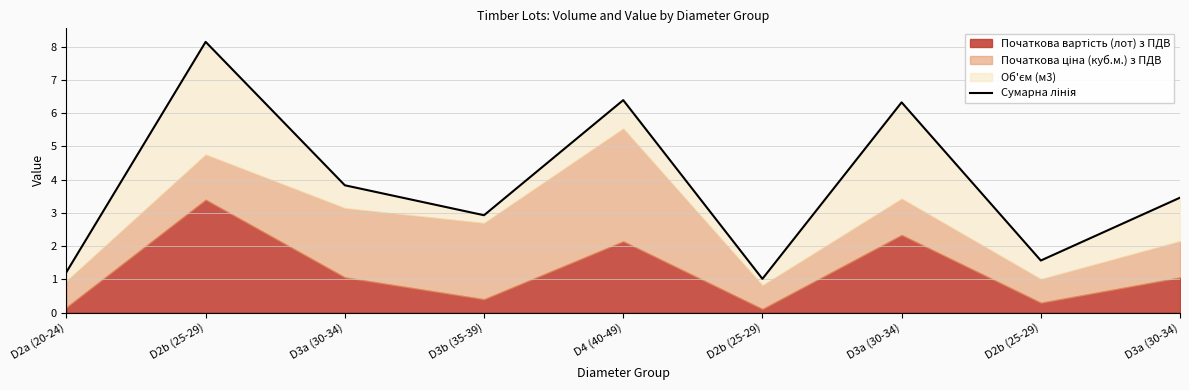

Reading left to right, what are all the values shown in this chart?

D2a (20-24)=1.2	D2b (25-29)=8.1	D3a (30-34)=3.8	D3b (35-39)=2.9	D4 (40-49)=6.4	D2b (25-29)=1.0	D3a (30-34)=6.3	D2b (25-29)=1.6	D3a (30-34)=3.5